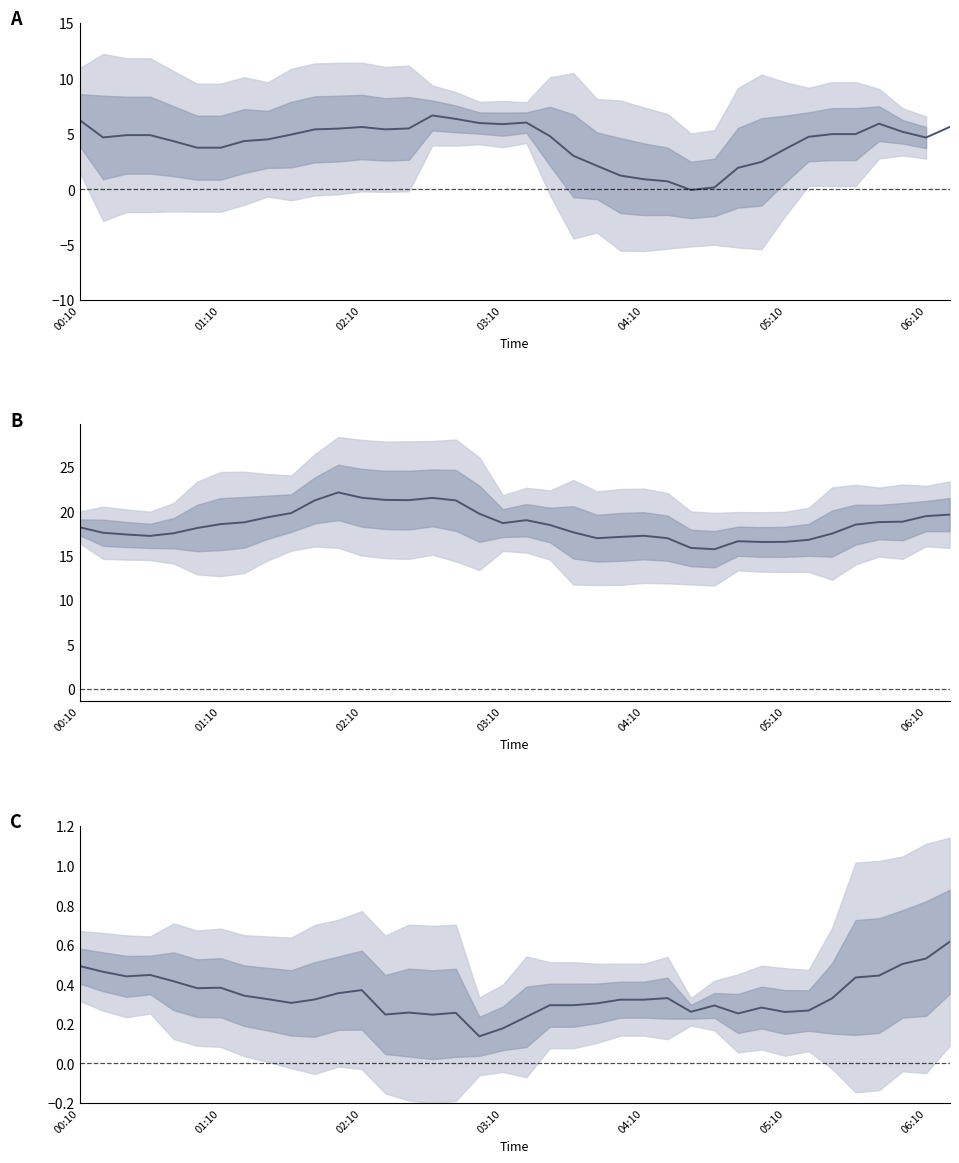

What is the difference between the col_1 mean values at 13 and 29?

4.7